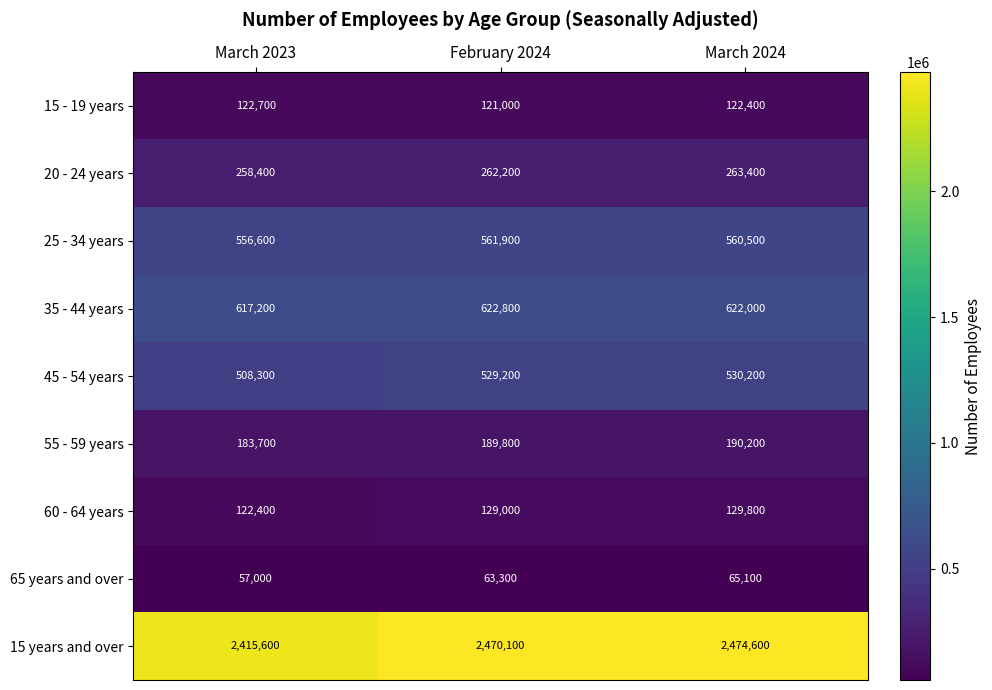

What is the difference between the second highest and minimum values in the 25 - 34 years series?

3900